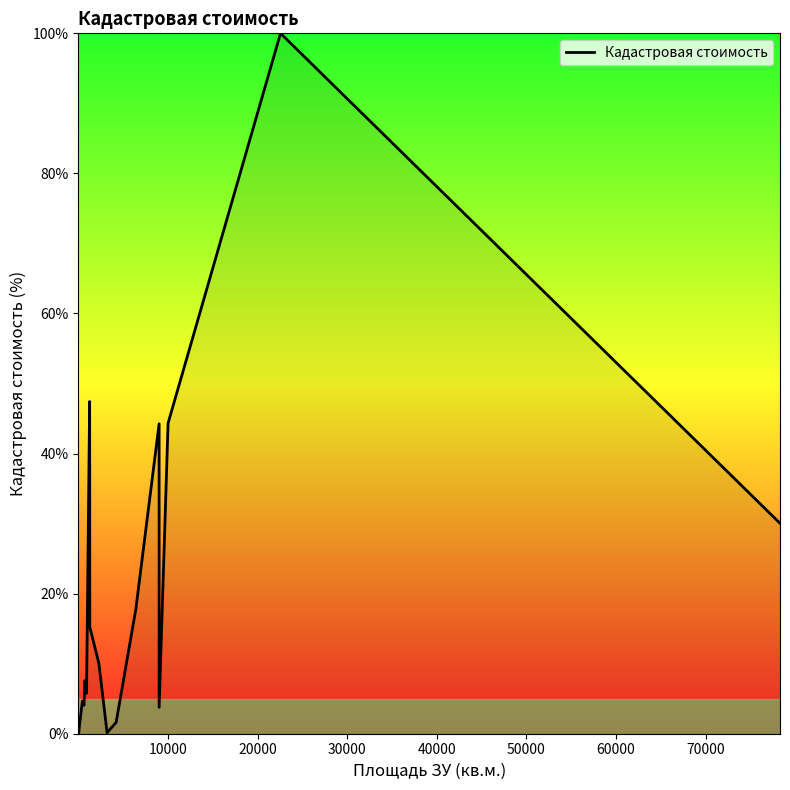

What is the smallest value displayed?

0.1